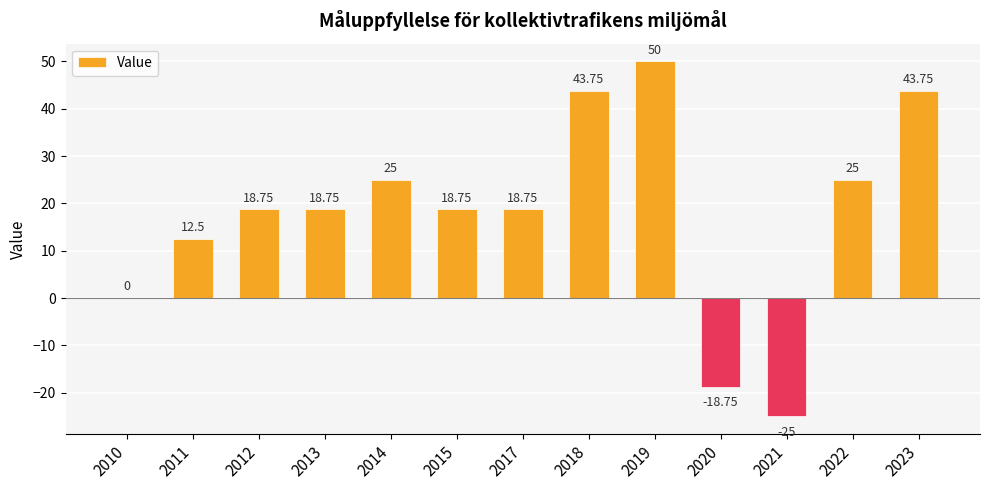

Between 2019 and 2023, which is larger?

2019